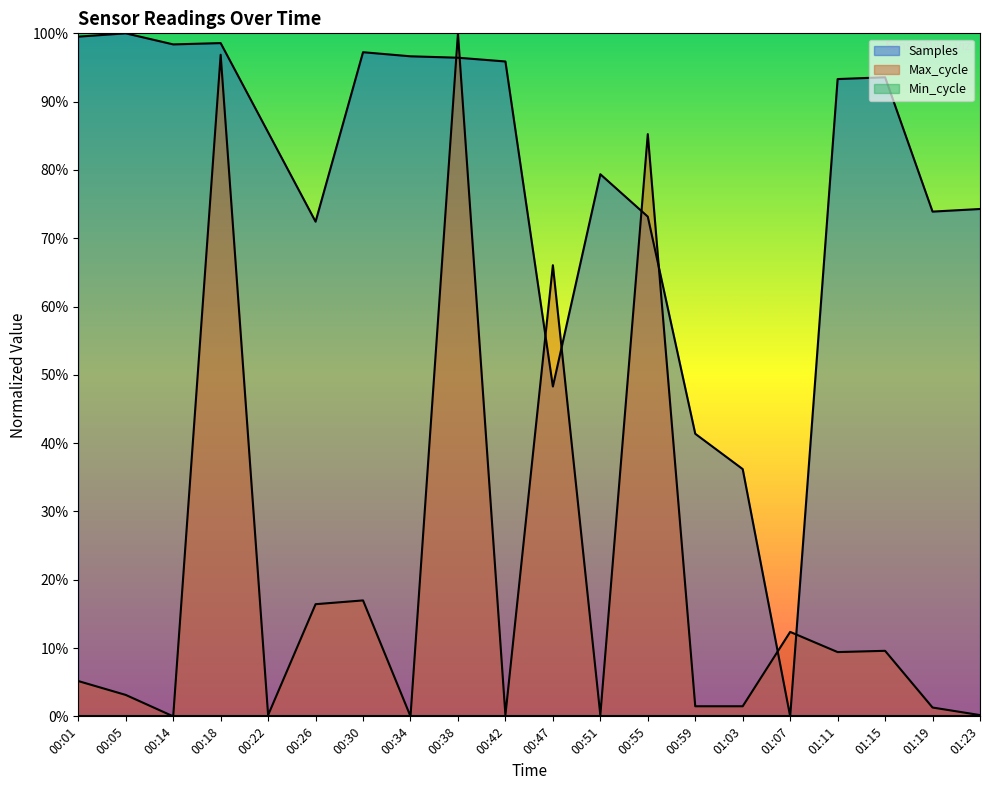

What is the label of the 14th point from the left?

00:59